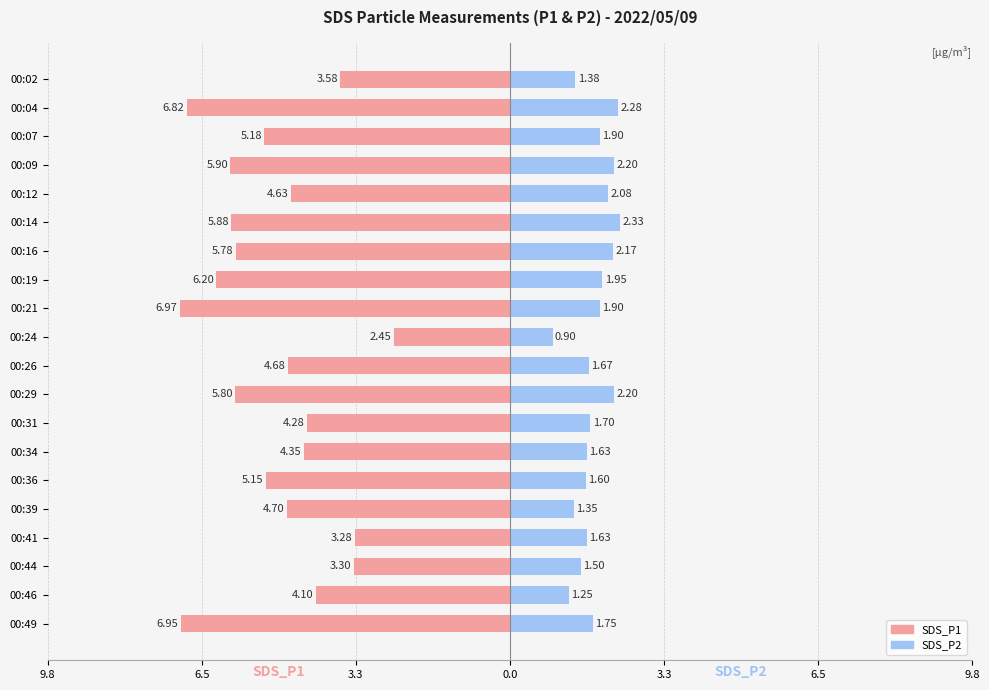

What is the value of the SDS_P2 bar at the 14th from the left?

1.6